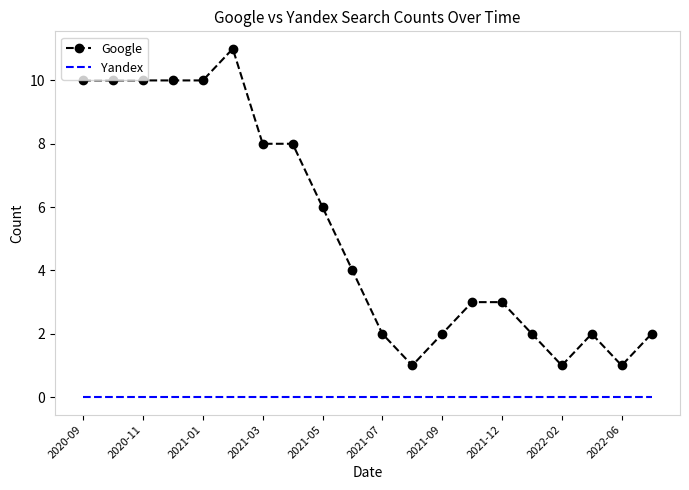

Which series has the largest range (max minus min)?

Google